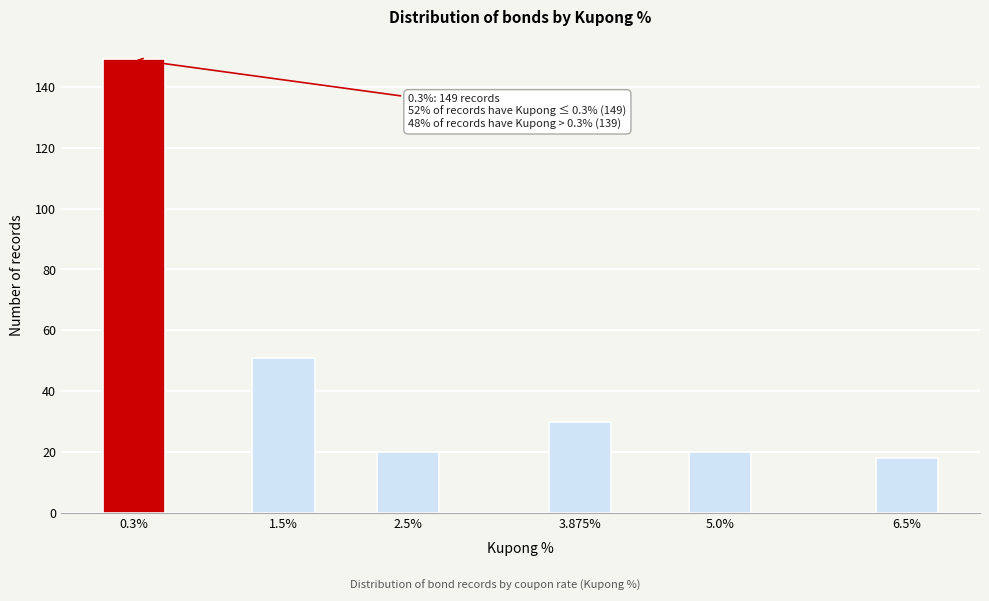

Reading right to left, what are all the values shown in this chart?

18	20	30	20	51	149